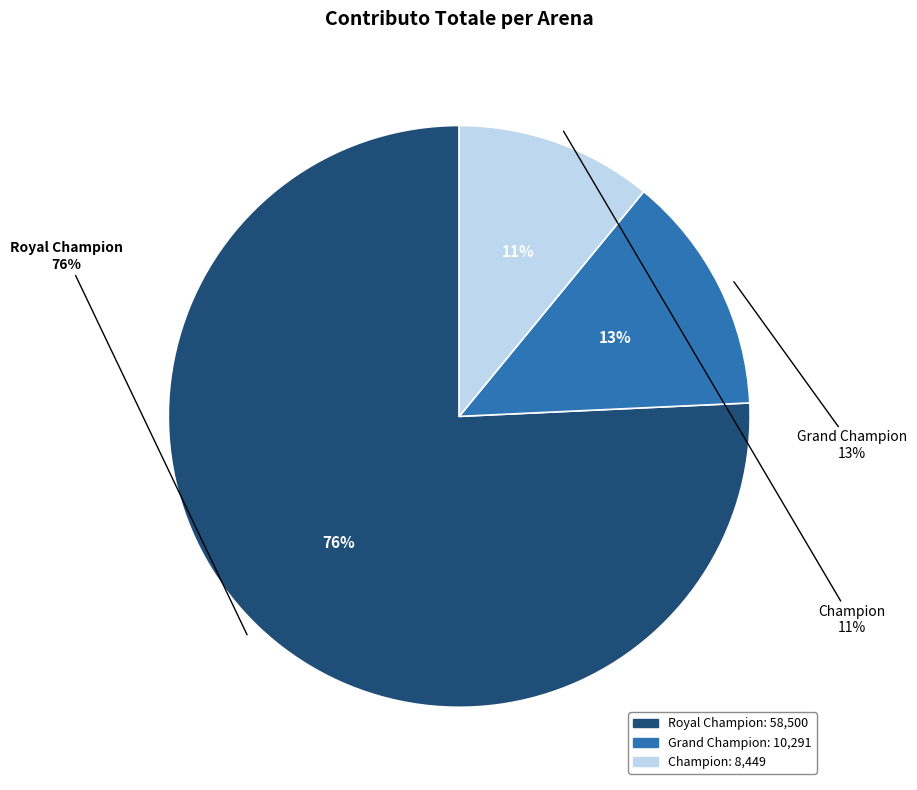

Which slice is the largest?

Royal Champion